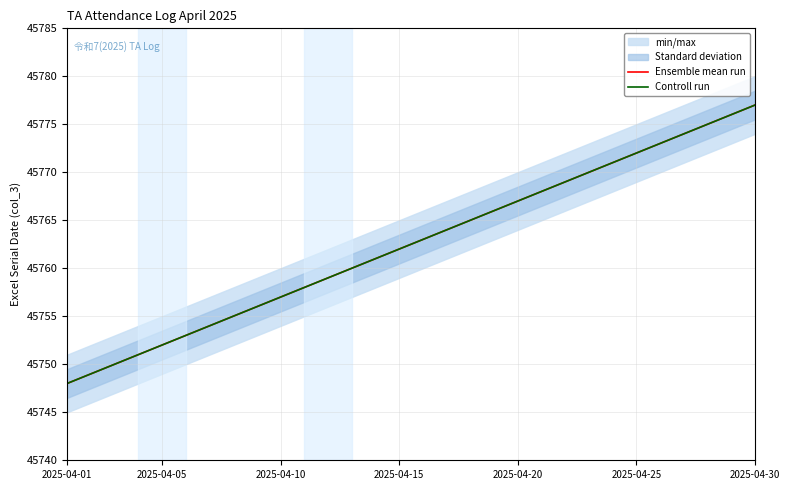

What is the minimum value shown in the chart?

45748